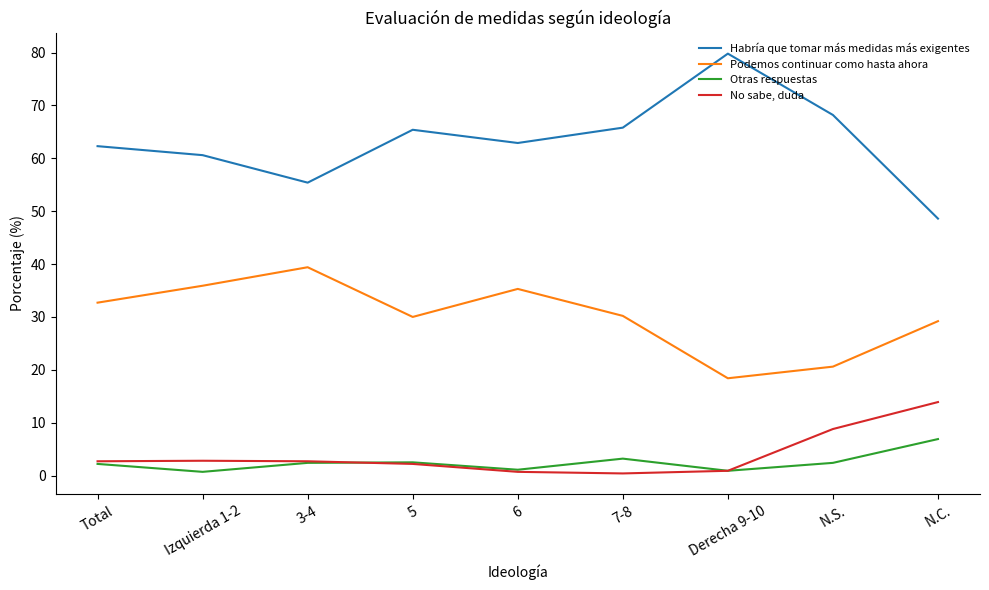

What is the difference between the maximum and minimum values in the No sabe, duda series?

13.5